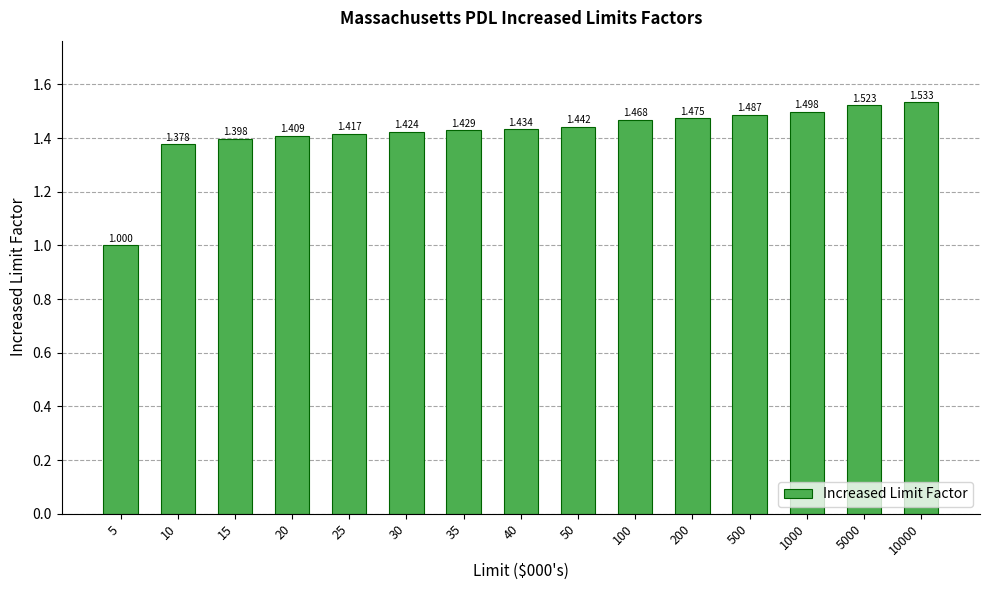

What is the change in value from 5 to 30?

+0.4